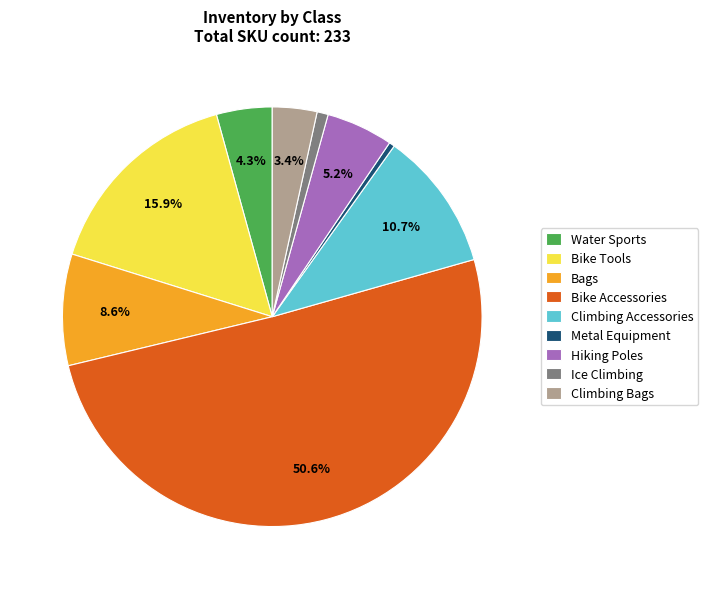

To the nearest percent, what is the combined percentage of Bike Accessories and Climbing Bags?

54%